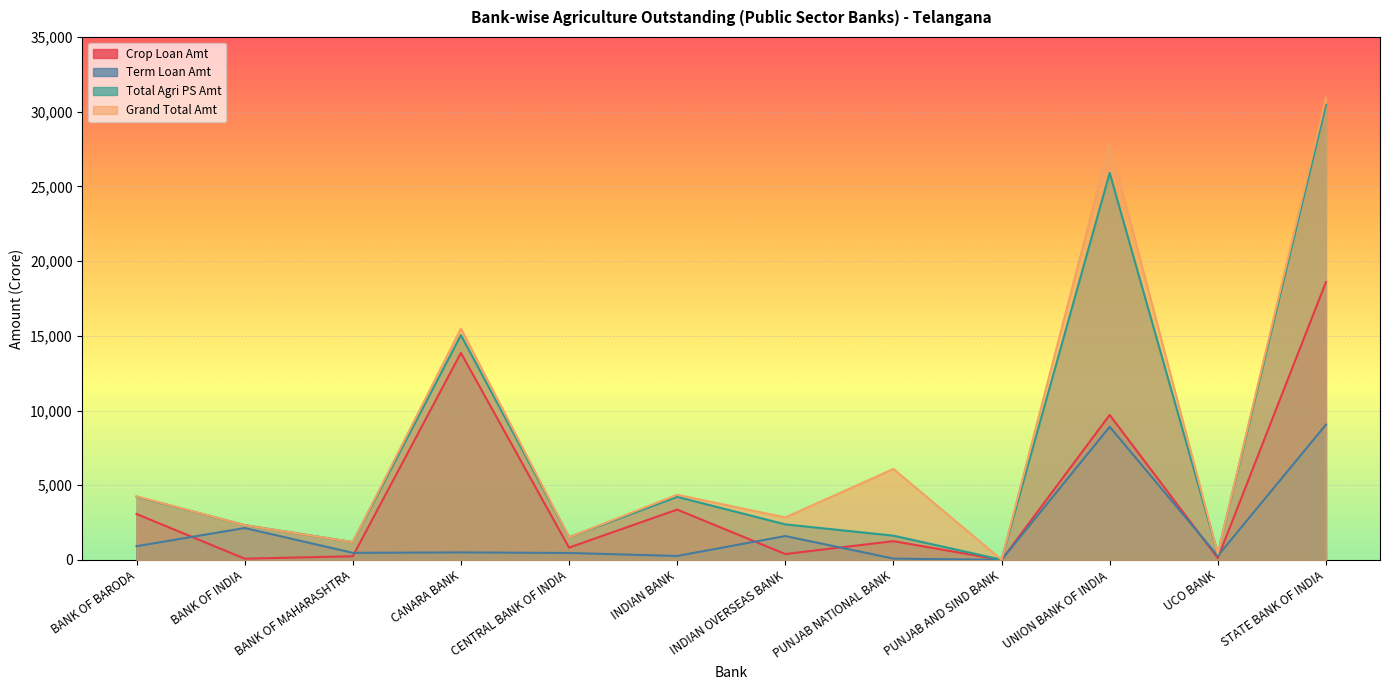

Is it true that Grand Total Amt equals 2848.5 at INDIAN OVERSEAS BANK?

True